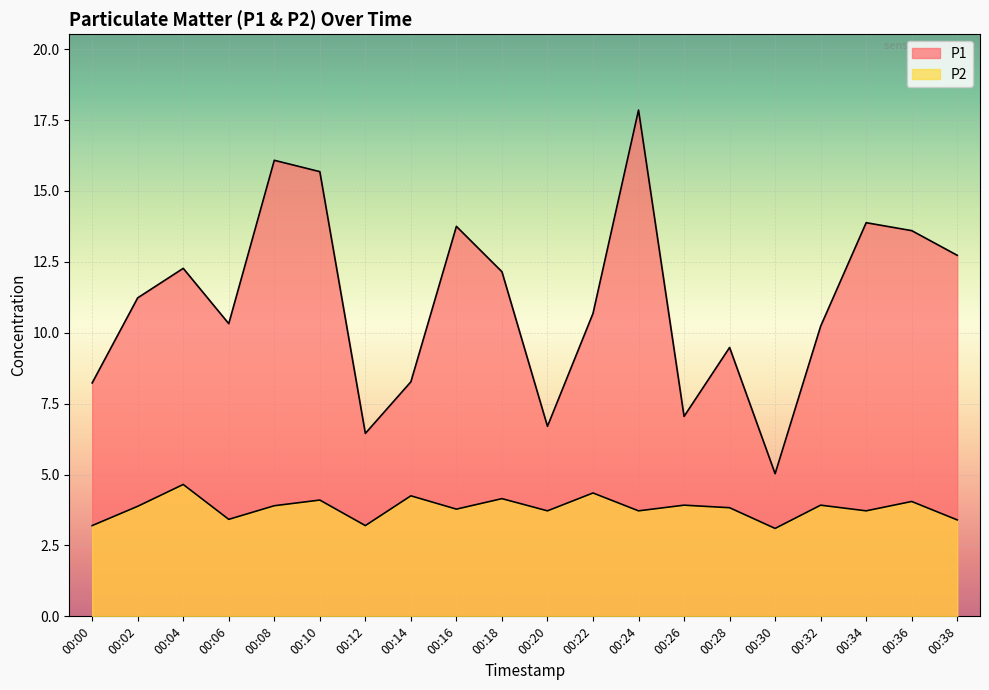

True or false: P2 and P1 intersect in this chart.

False